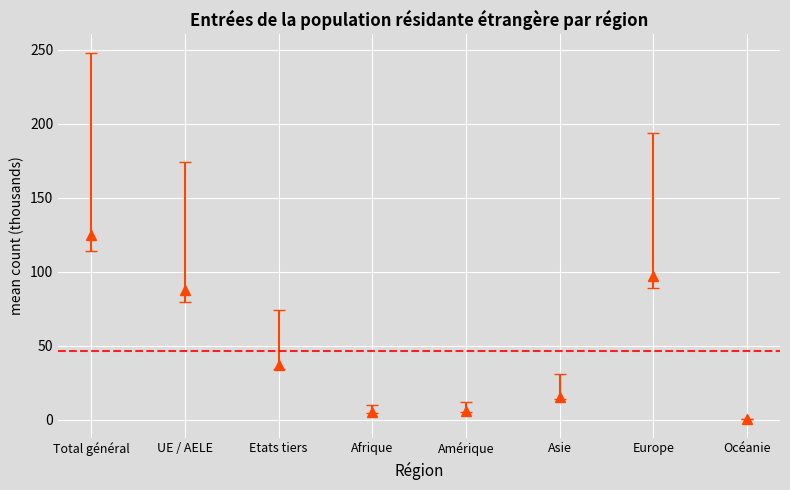

The chart shows a value of 66.0 at Total général. True or false?

False